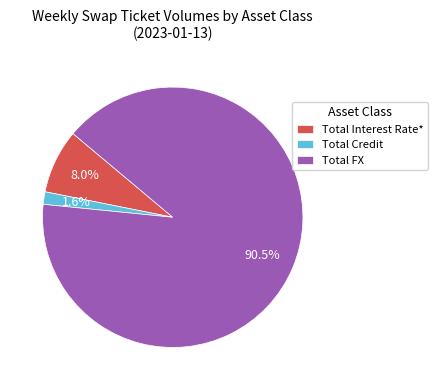

The Total Interest Rate* slice represents 8% of the pie. True or false?

True